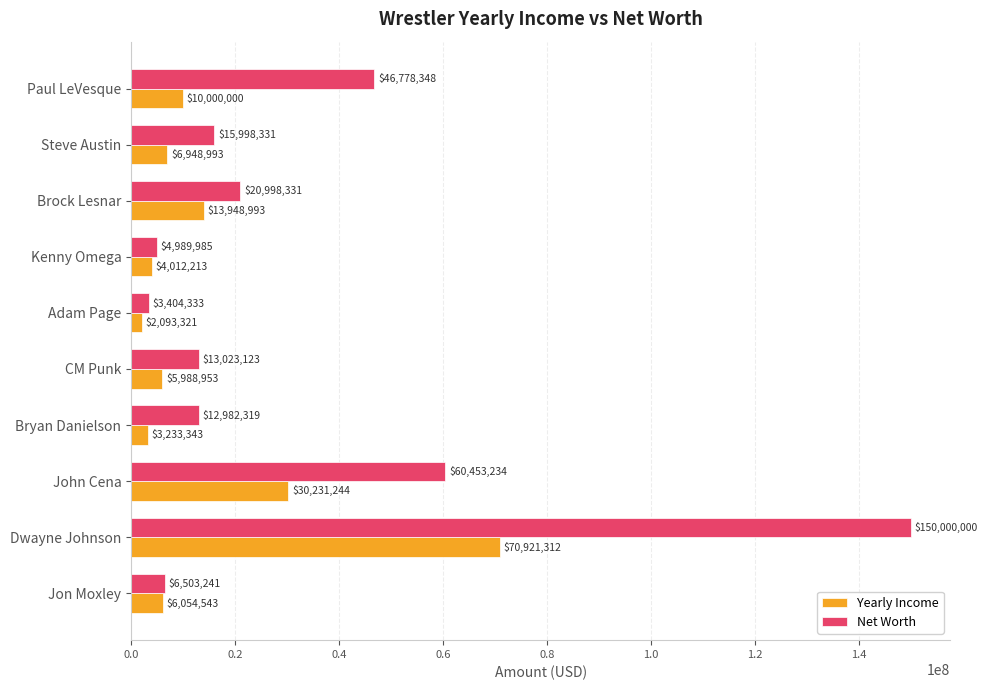

Which series changed the most between CM Punk and Paul LeVesque?

Net Worth